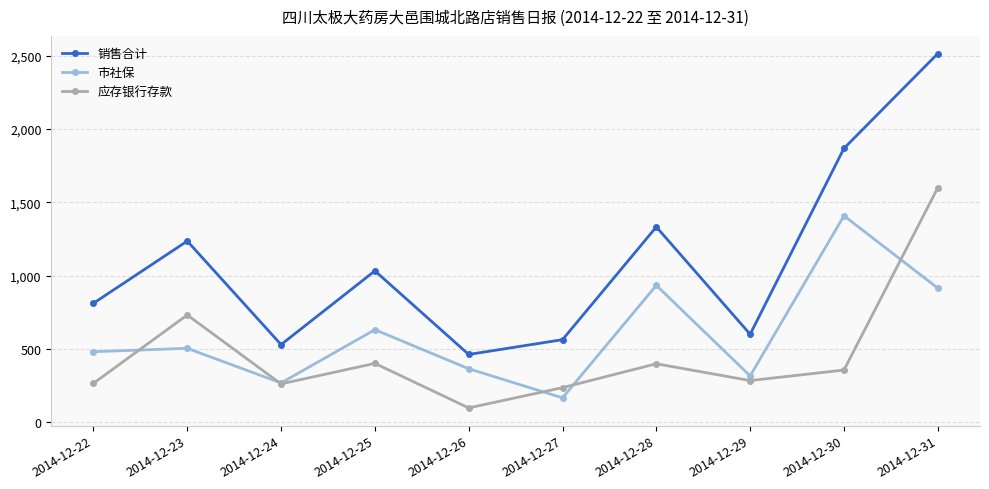

What is the sum of all 应存银行存款 values?

4630.6